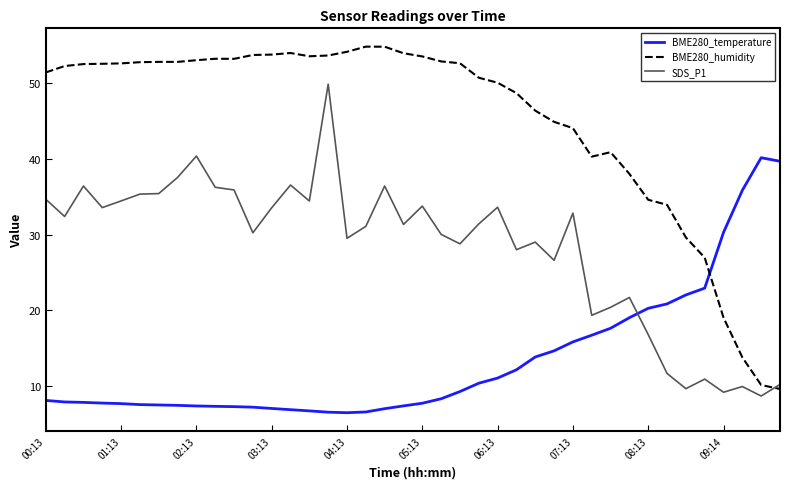

What is the difference between the maximum and minimum values in the BME280_temperature series?

33.6